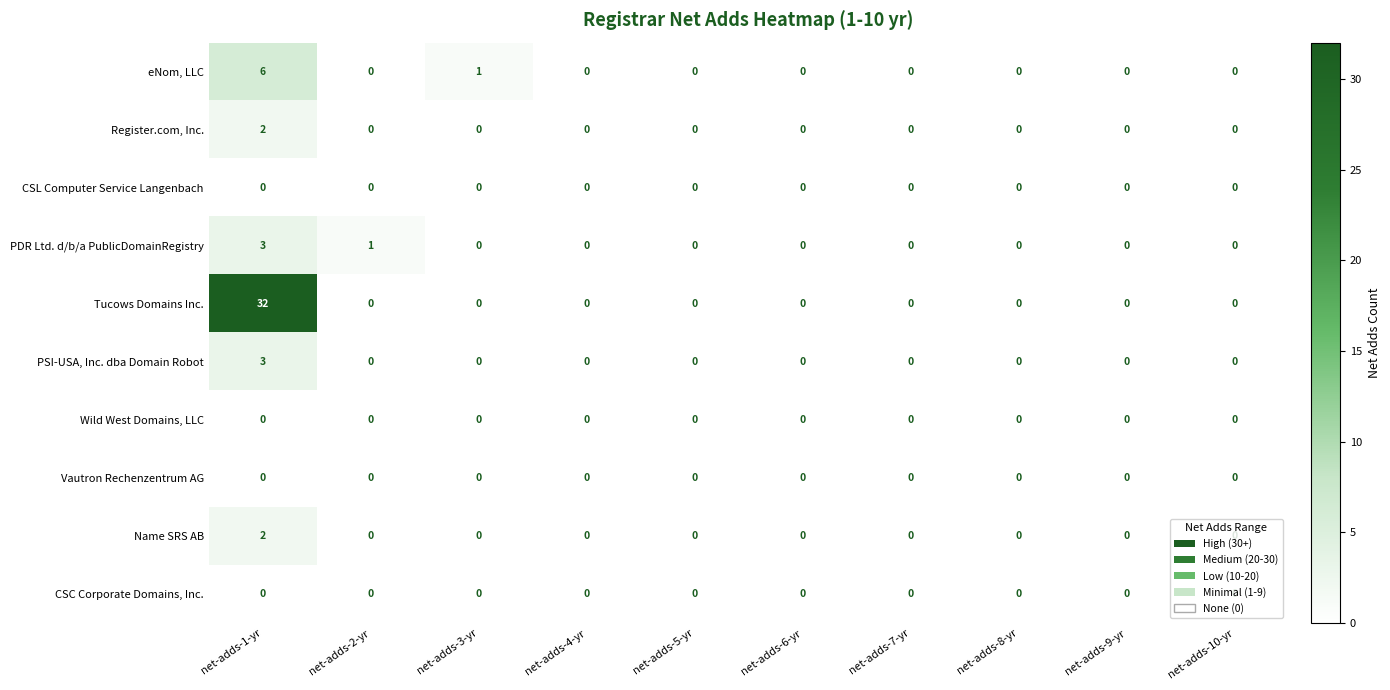

What is the total value across all series at net-adds-1-yr?

48